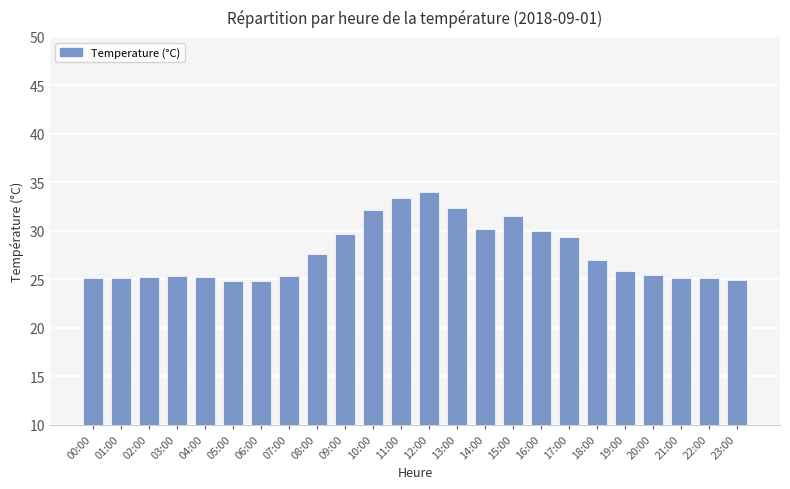

What is the change in value from 05:00 to 08:00?

+2.8